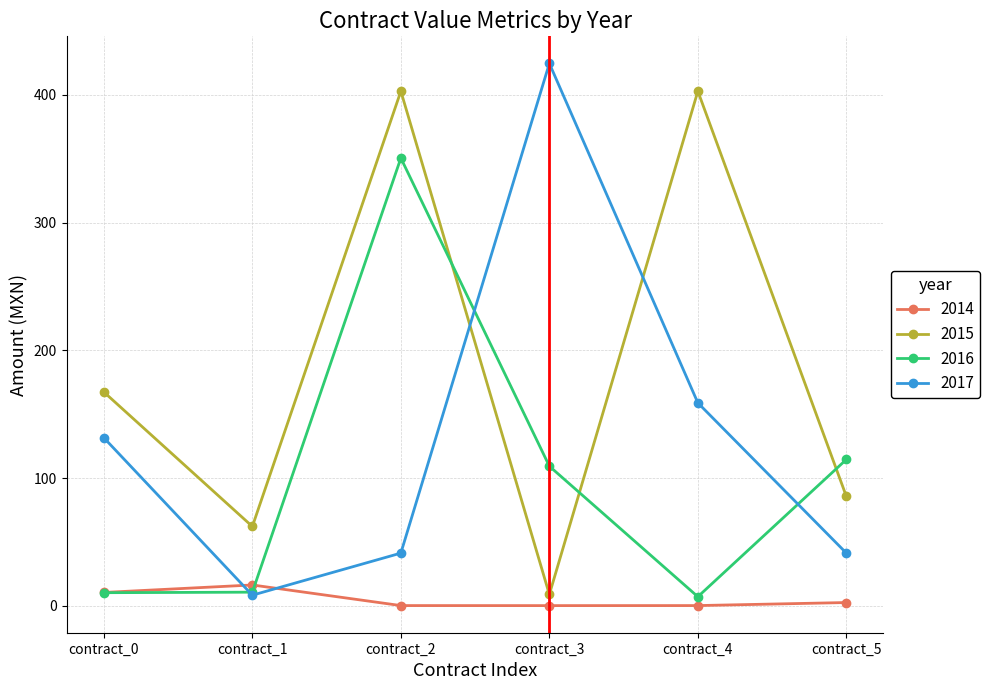

What is the sum of the 2016 values at contract_1 and contract_2?

361.3